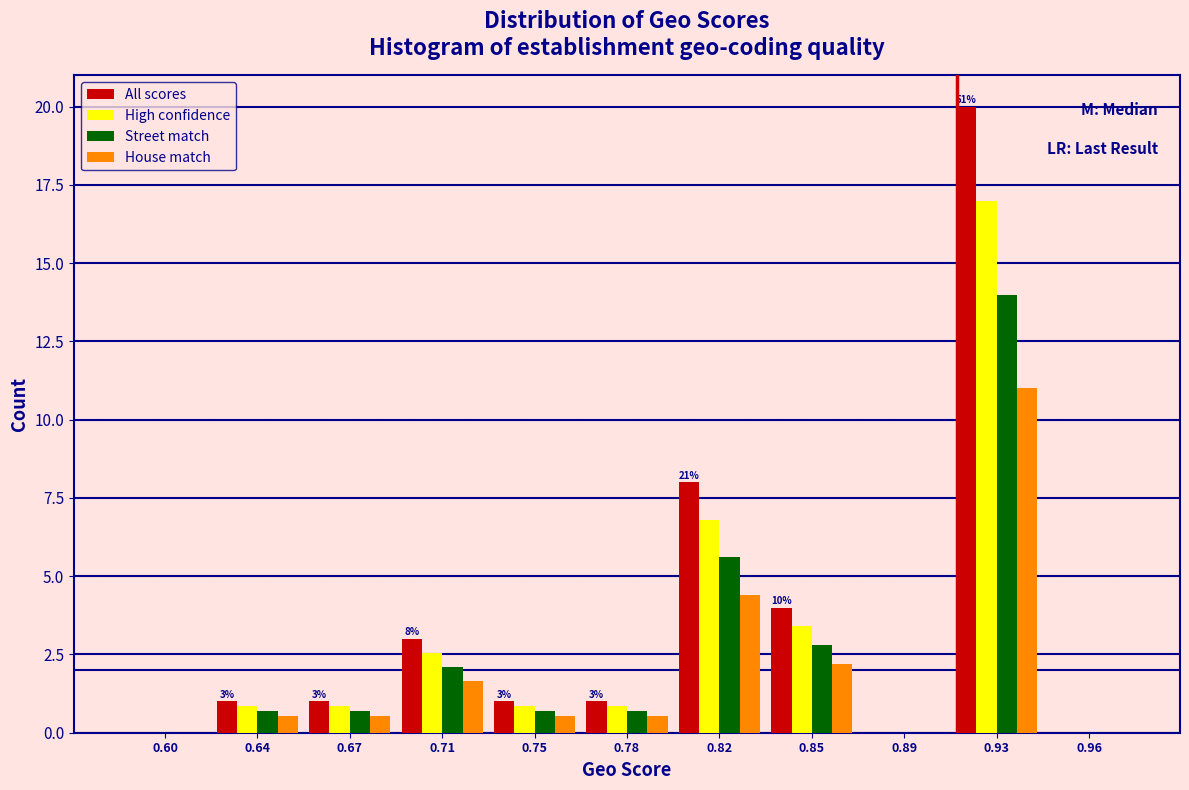

True or false: House match has a value of 0.6 at 0.67.

True